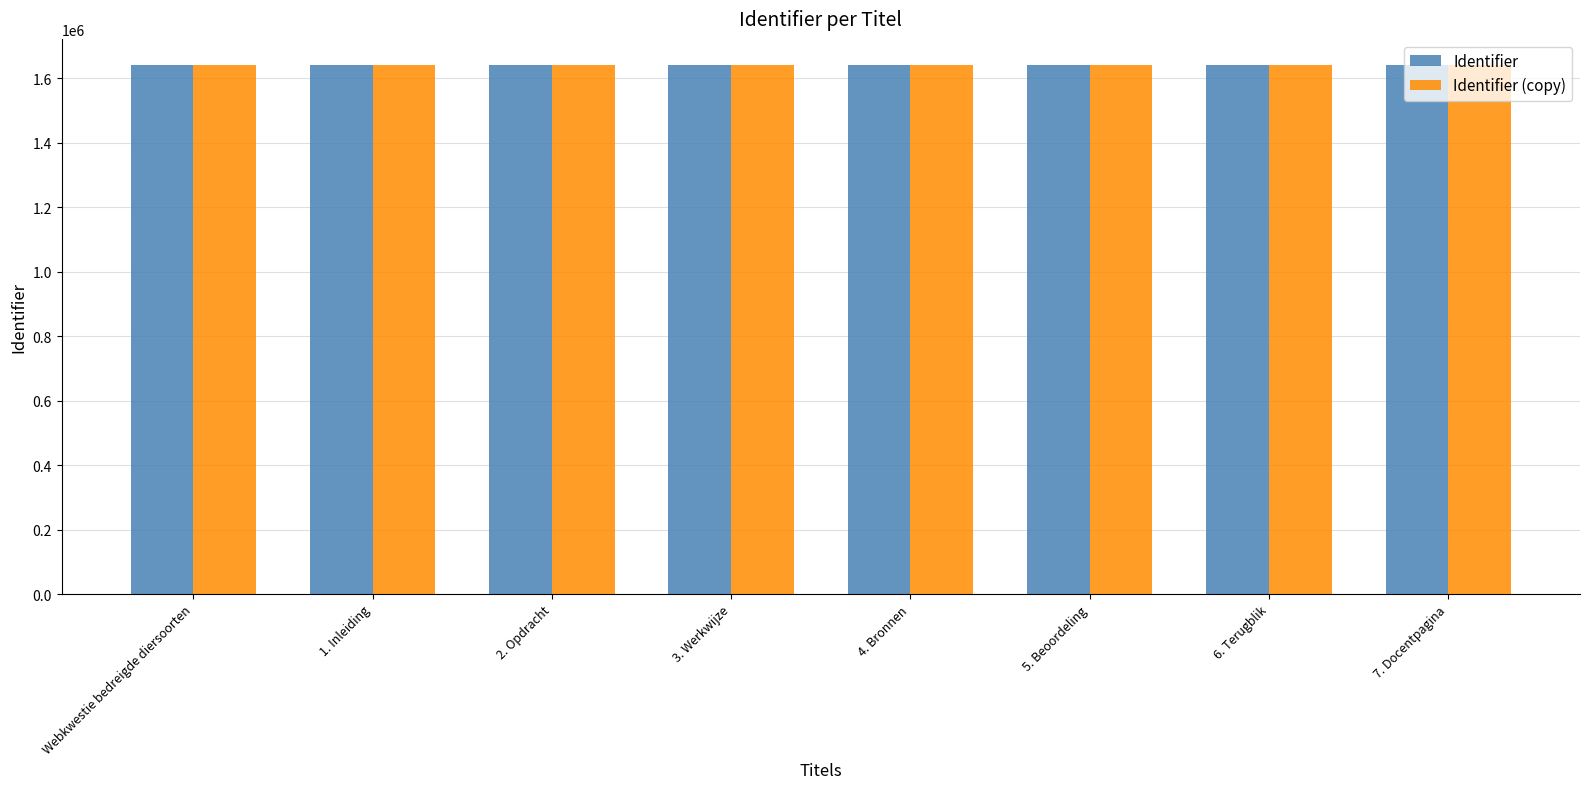

Count the number of data series in this chart.

2